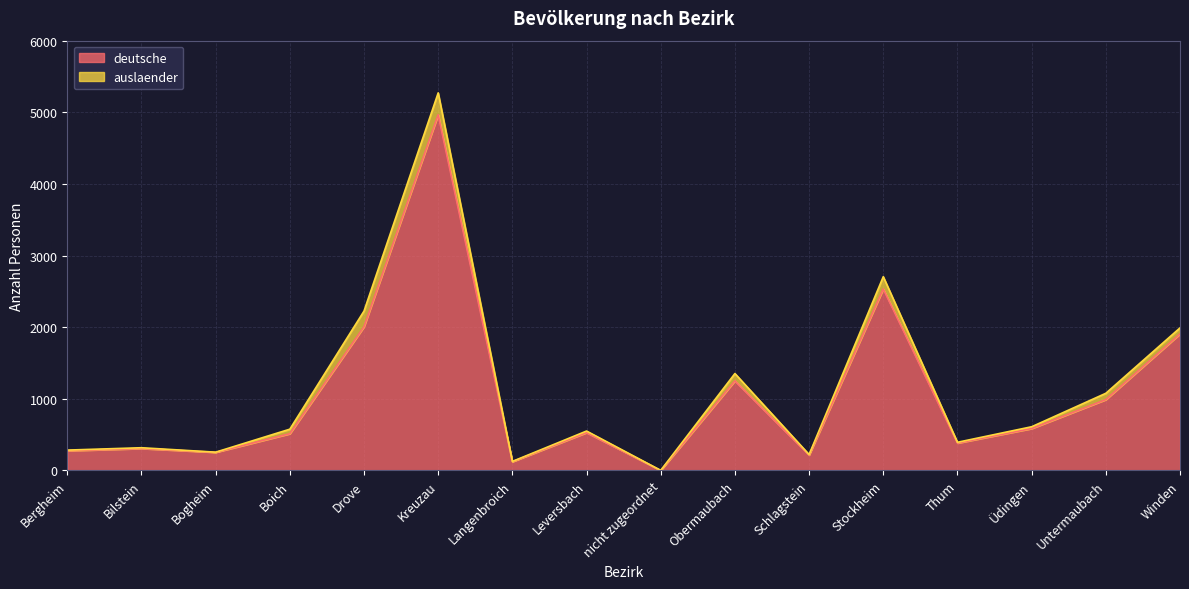

What is the greatest value displayed?

4966